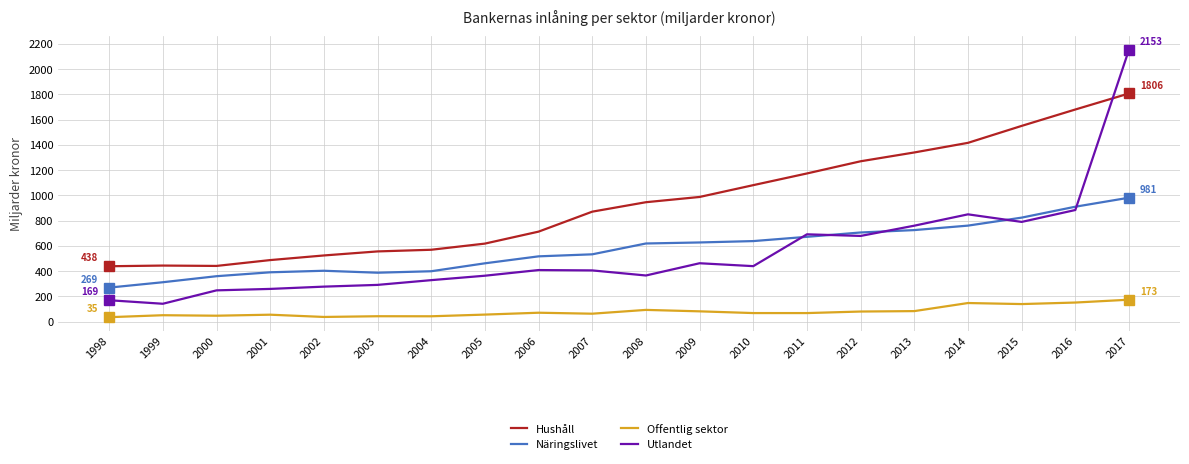

How many distinct data groups are displayed?

4